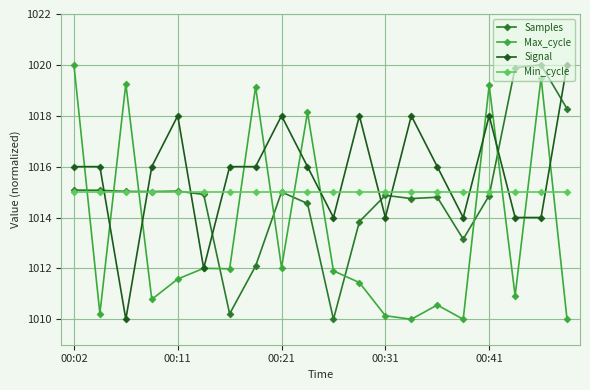

Where is Signal nearest to the value 1015?

00:02